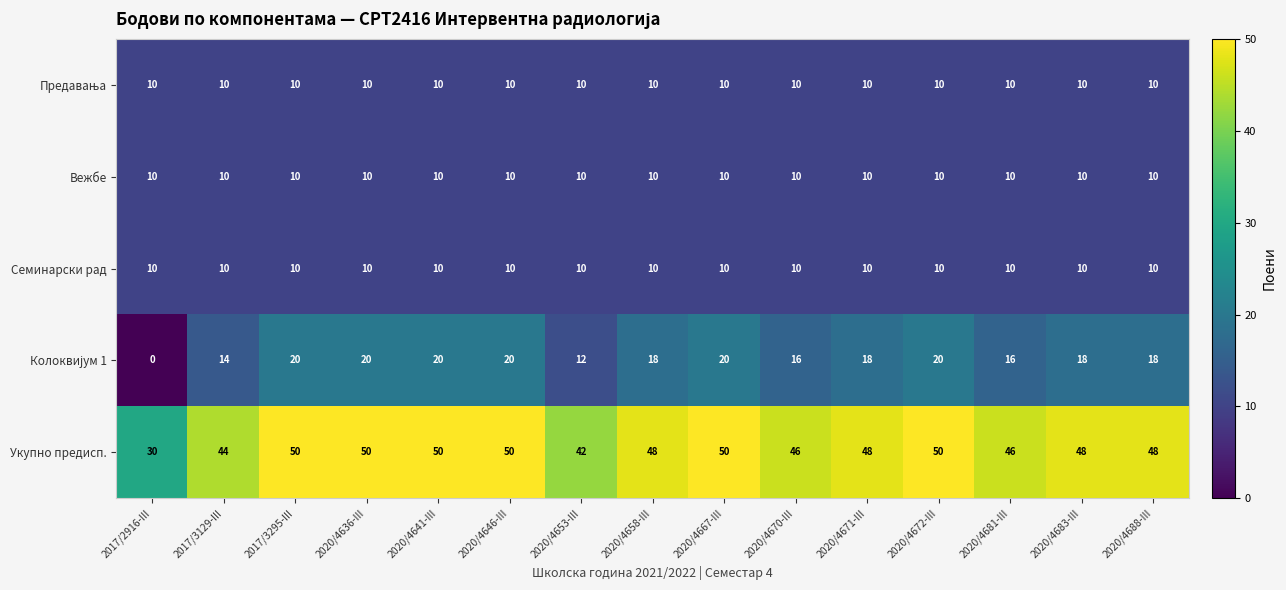

Which series has the largest total across all categories?

Укупно предисп.